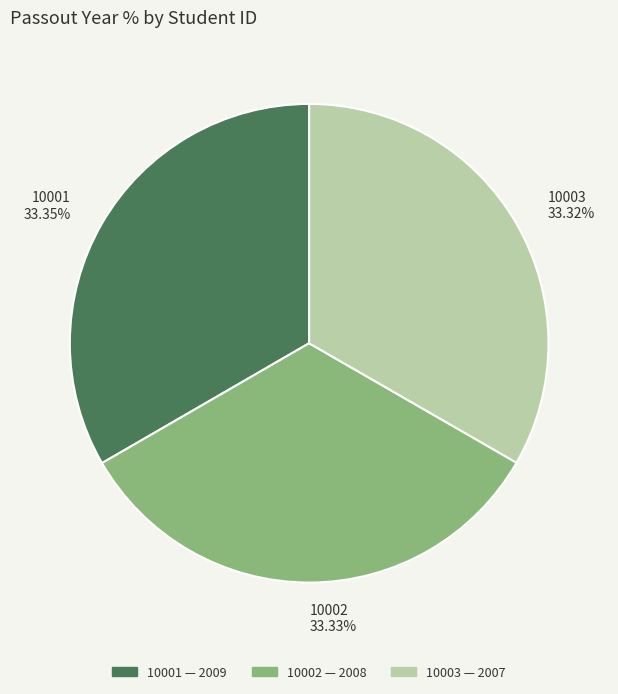

Is it true that 10001 is 44% of the pie?

False